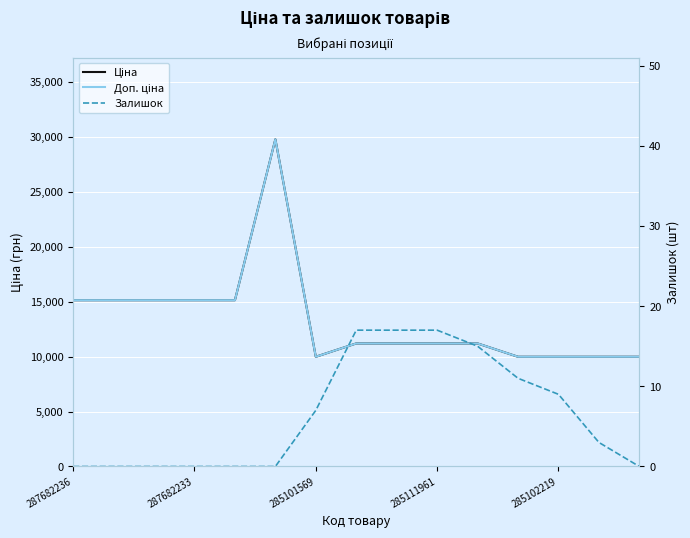

What is the difference between the maximum and minimum values in the Ціна series?

19772.3